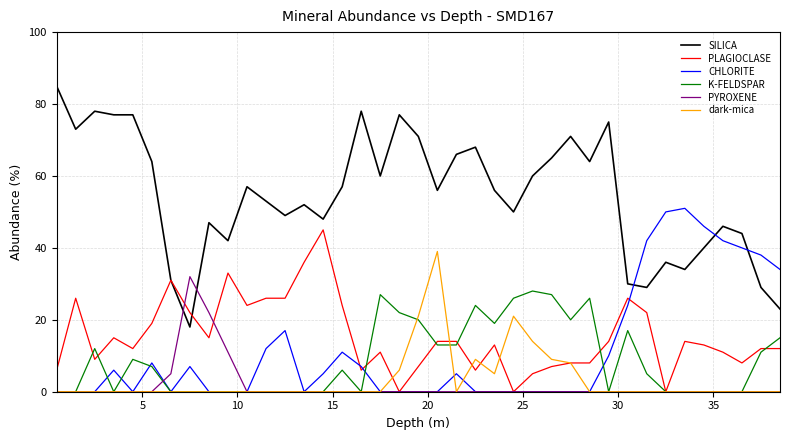

True or false: K-FELDSPAR has more than 2 points higher than both neighbors.

True